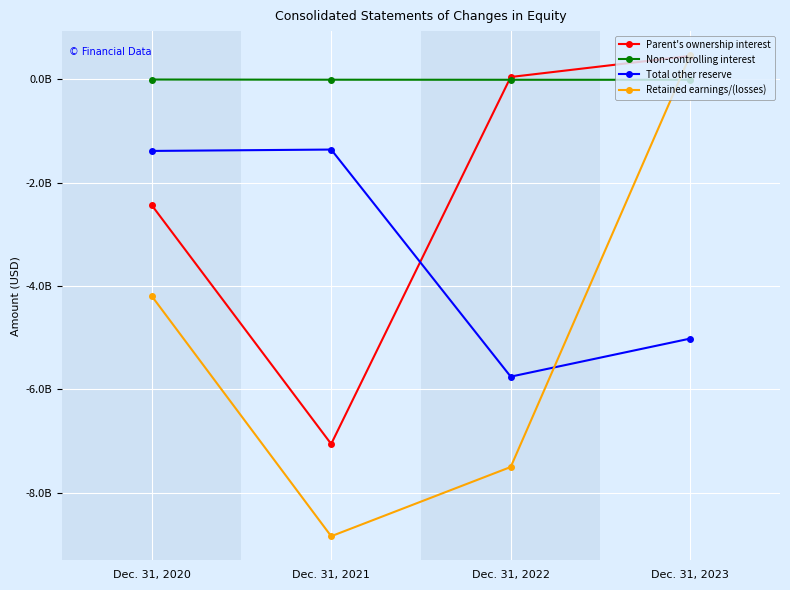

Which series ends up on top after the final intersection of Retained earnings/(losses) and Non-controlling interest?

Retained earnings/(losses)